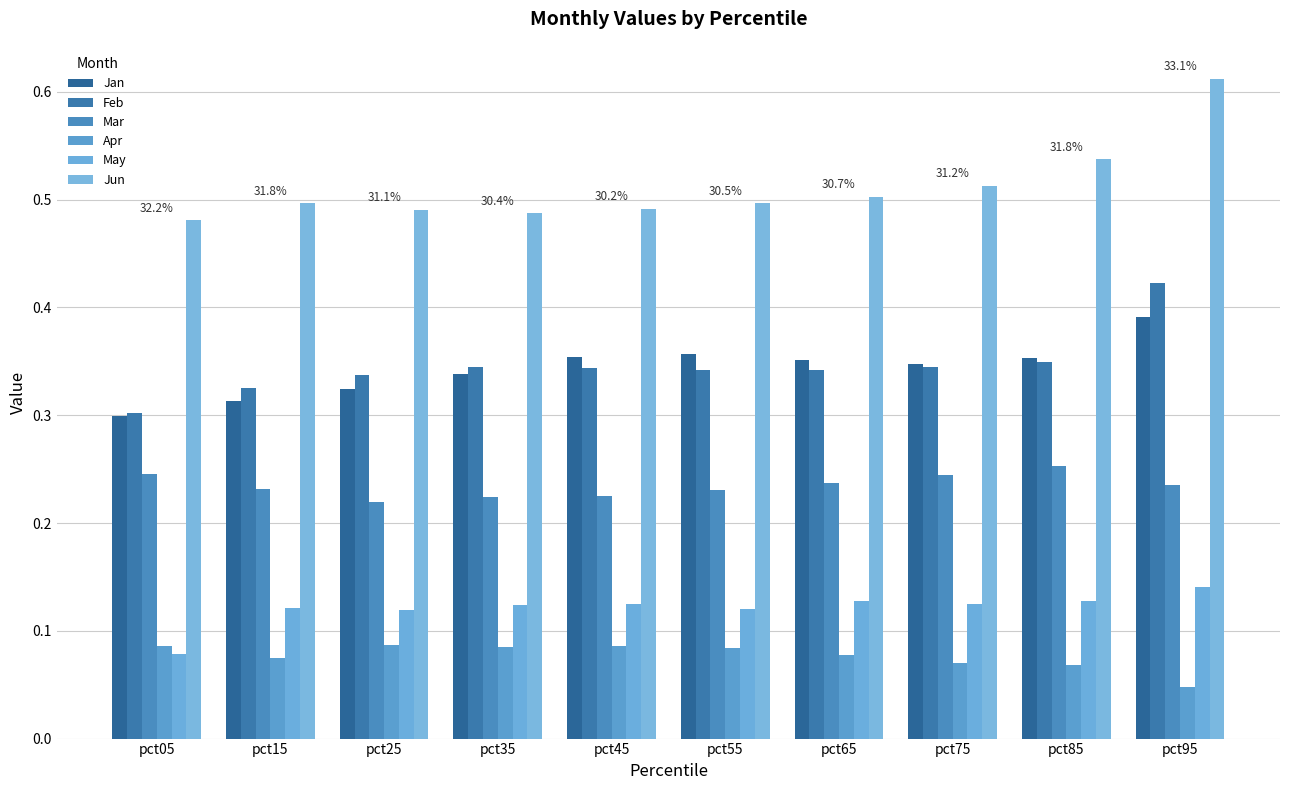

How many bars are there in each group?

6